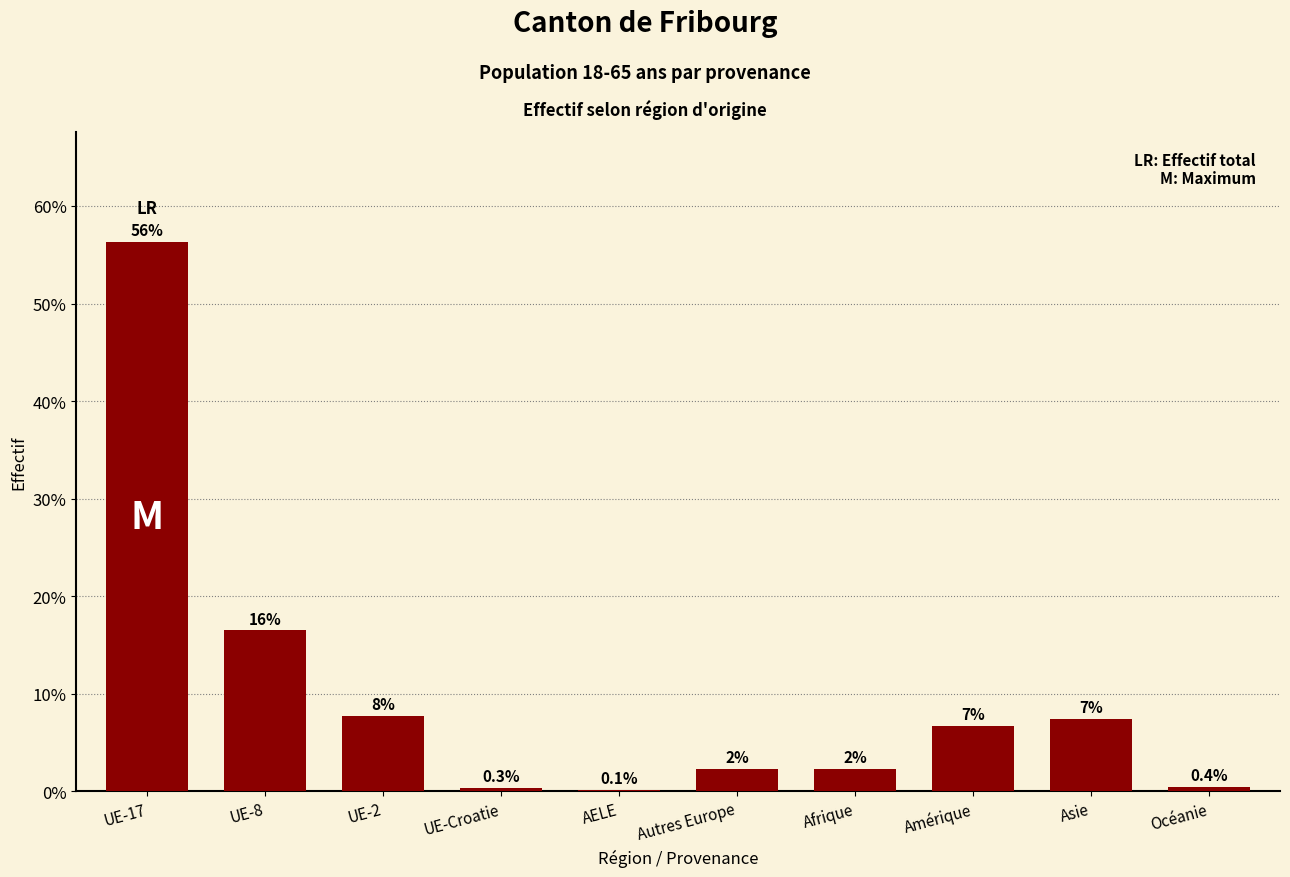

Are the bars horizontal?

No